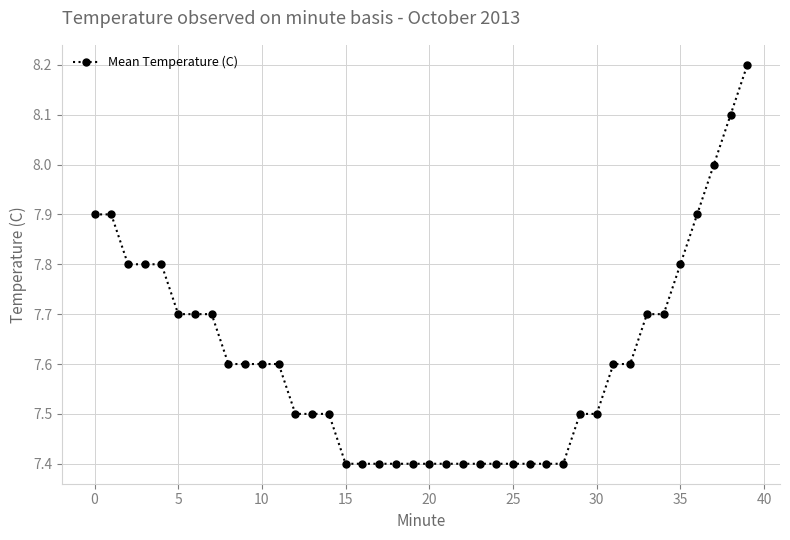

What is the value of the 12th point from the left?

7.6